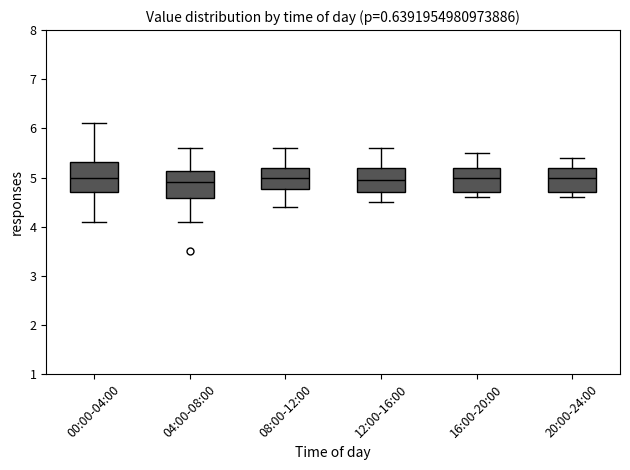

Reading left to right, transcribe this box plot: for each box, give where its median line is, the range the box spans, and where its two whiskers end, as read against the y-axis. The values are not printed on the chart, so give them approximately, as read against the axis.

00:00-04:00: median 5.0, box 4.7 to 5.3, whiskers 4.1 to 6.1
04:00-08:00: median 4.9, box 4.6 to 5.1, whiskers 4.1 to 5.6
08:00-12:00: median 5.0, box 4.8 to 5.2, whiskers 4.4 to 5.6
12:00-16:00: median 5.0, box 4.7 to 5.2, whiskers 4.5 to 5.6
16:00-20:00: median 5.0, box 4.7 to 5.2, whiskers 4.6 to 5.5
20:00-24:00: median 5.0, box 4.7 to 5.2, whiskers 4.6 to 5.4